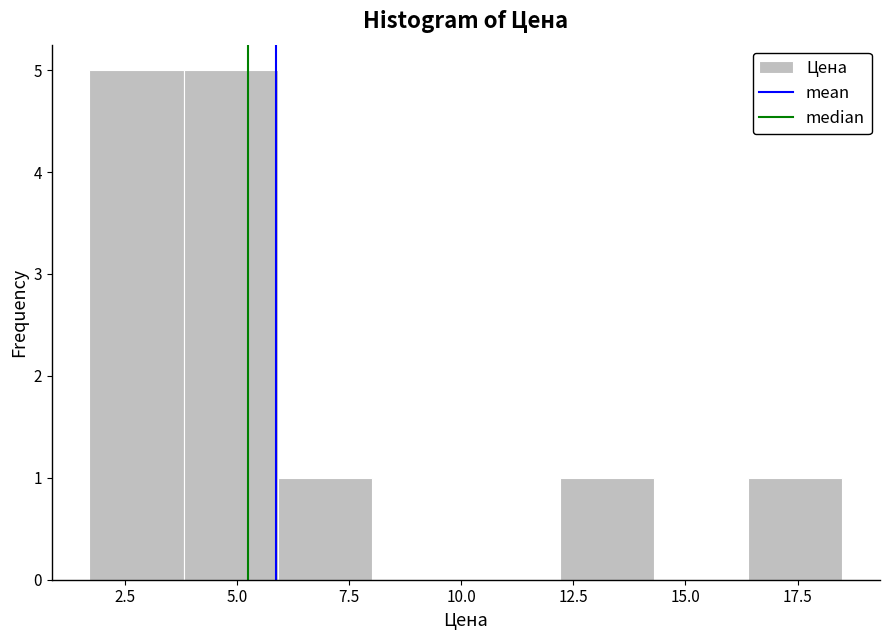

Reading left to right, transcribe this chart: for each bar, give the range it covers on the x-axis and its height. Neither the bar edges nor the heights are printed on the chart, so give them approximately, as read against the axes.

1.7 to 3.8: 5
3.8 to 5.9: 5
5.9 to 8.0: 1
8.0 to 10.1: 0
10.1 to 12.2: 0
12.2 to 14.3: 1
14.3 to 16.4: 0
16.4 to 18.5: 1